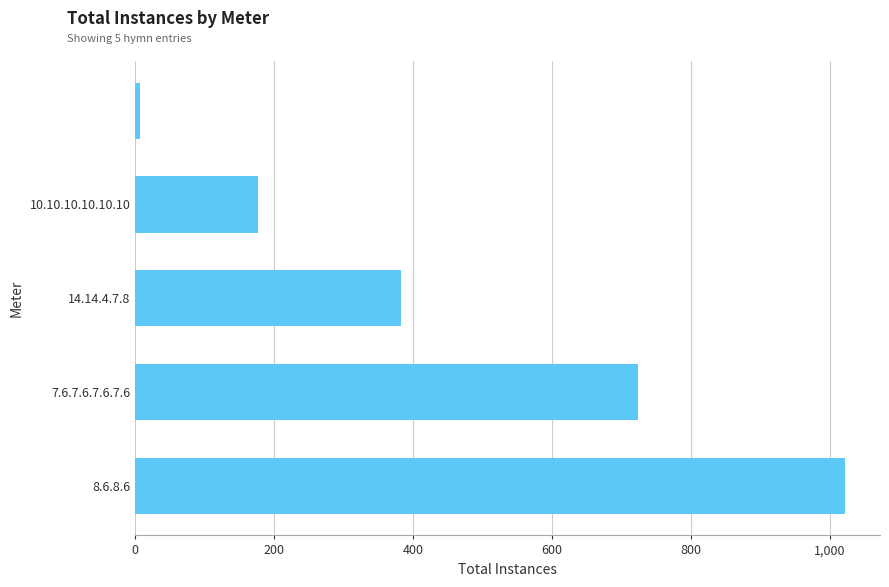

What is the average value?

462